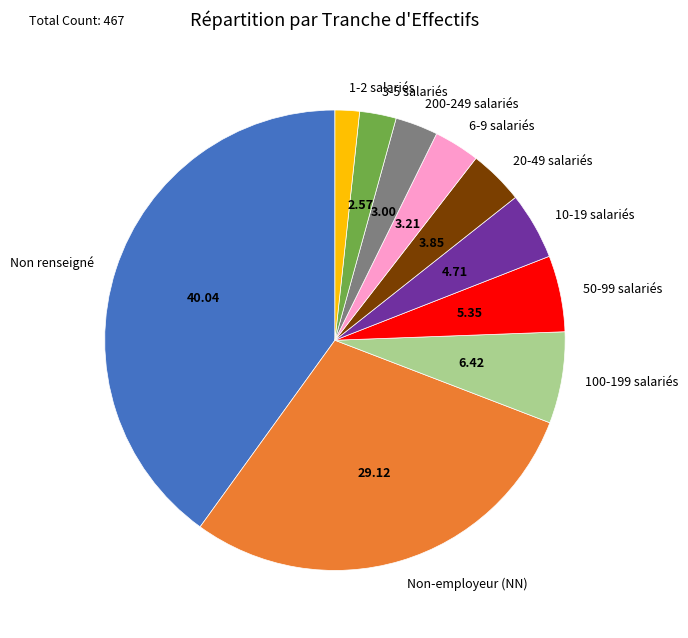

Between 20-49 salariés and Non renseigné, which is larger?

Non renseigné